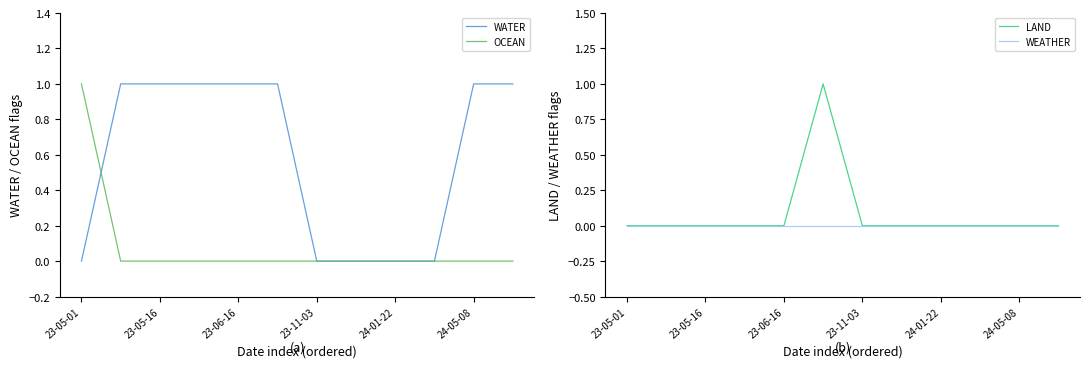

At which label does OCEAN reach its peak?

23-05-01